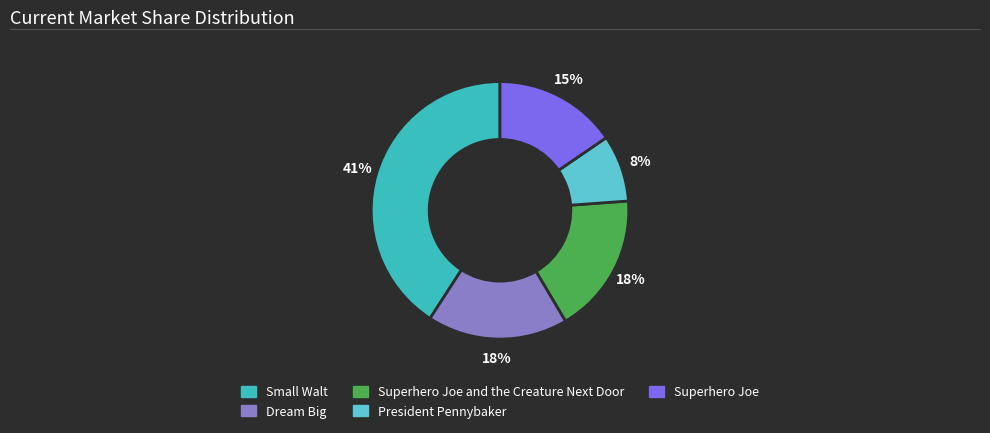

Does any single category account for the majority?

No